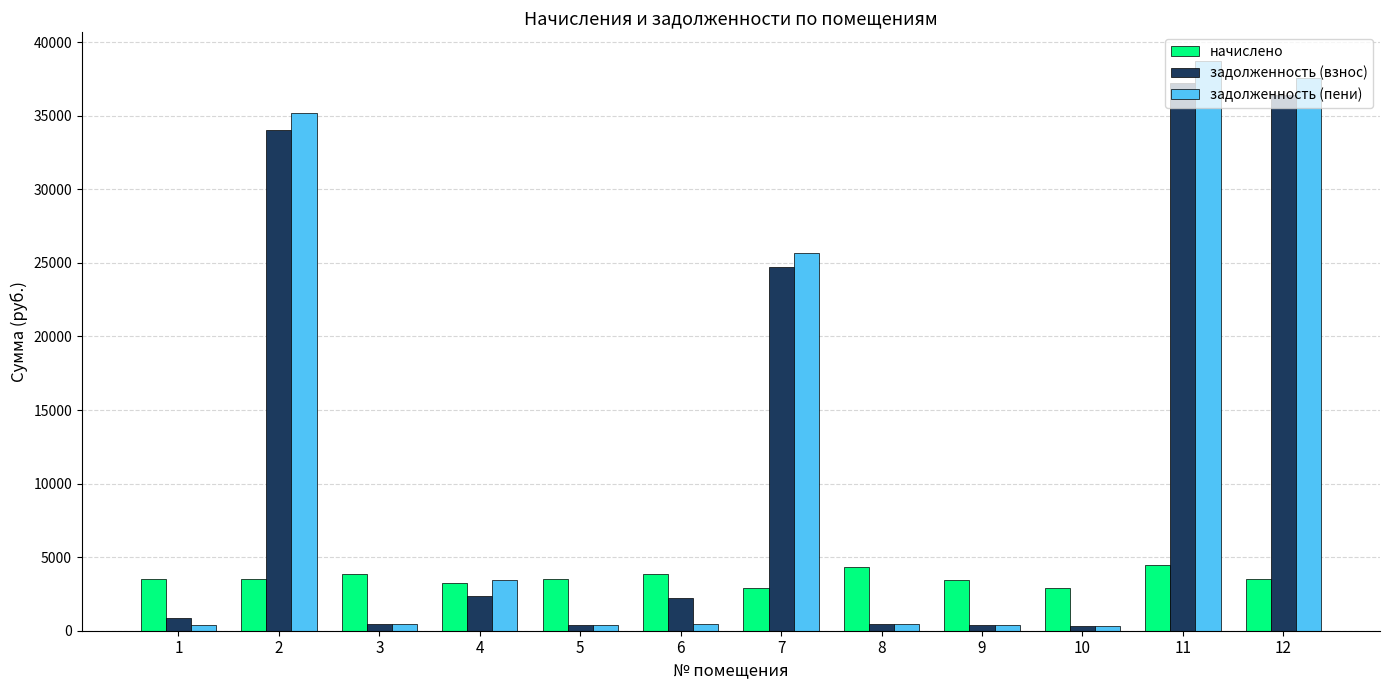

What is the difference between the highest and lowest values at 7?

22755.2